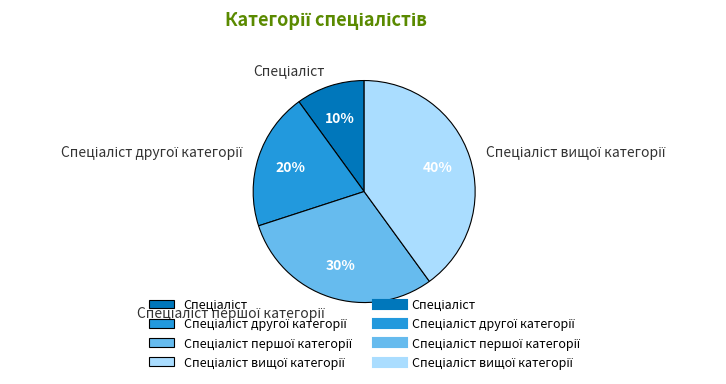

Is there a majority slice in this chart?

No